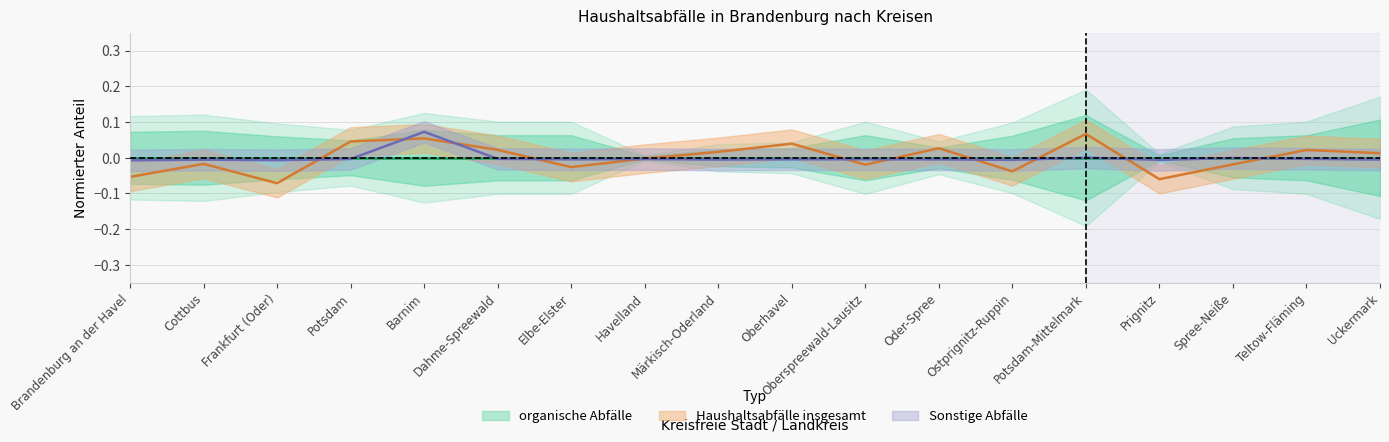

What is the label of the 12th point from the right?

Elbe-Elster